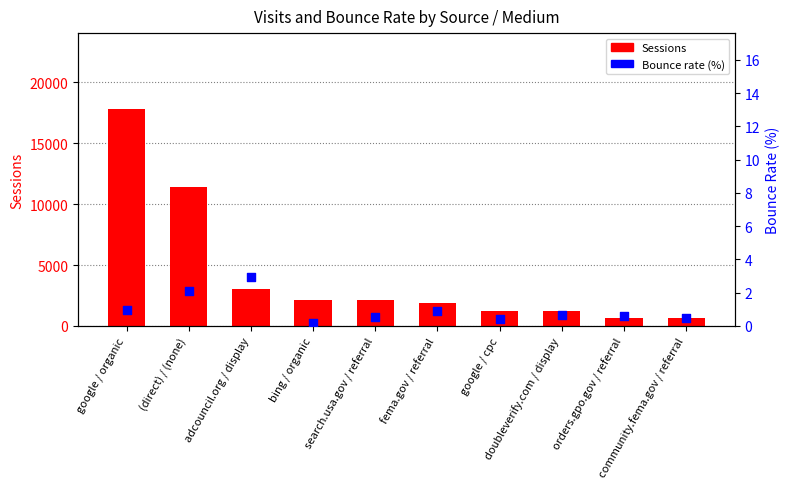

At how many categories does at least one series exceed 13379?

1